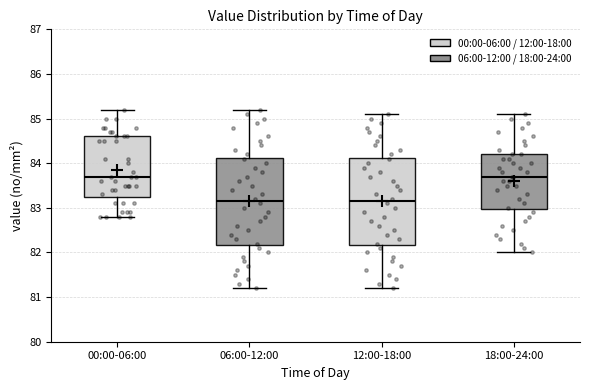

Reading left to right, transcribe this box plot: for each box, give where its median line is, the range the box spans, and where its two whiskers end, as read against the y-axis. The values are not printed on the chart, so give them approximately, as read against the axis.

00:00-06:00: median 83.7, box 83.3 to 84.6, whiskers 82.8 to 85.2
06:00-12:00: median 83.2, box 82.2 to 84.1, whiskers 81.2 to 85.2
12:00-18:00: median 83.2, box 82.2 to 84.1, whiskers 81.2 to 85.1
18:00-24:00: median 83.7, box 83.0 to 84.2, whiskers 82.0 to 85.1